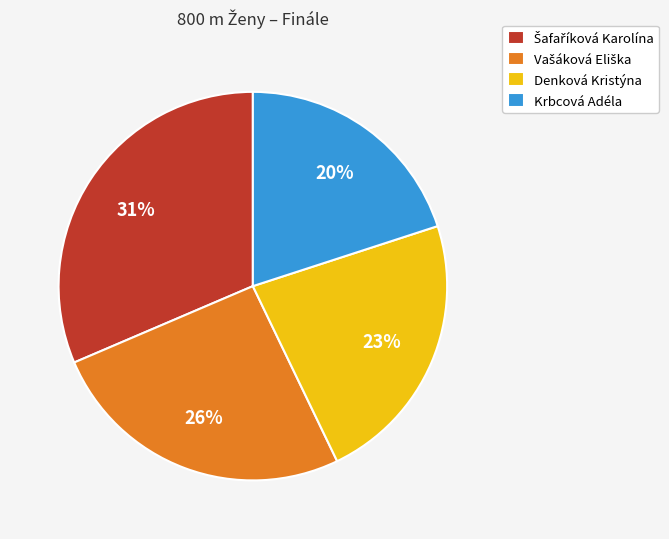

Is there a majority slice in this chart?

No